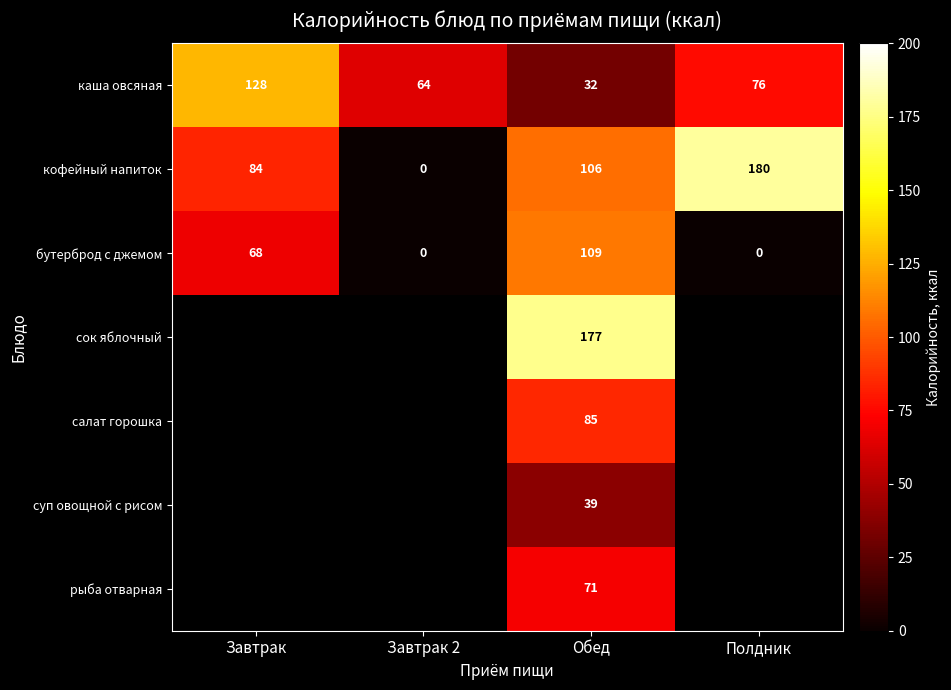

What is the difference between the highest and lowest values at Полдник?

180.0